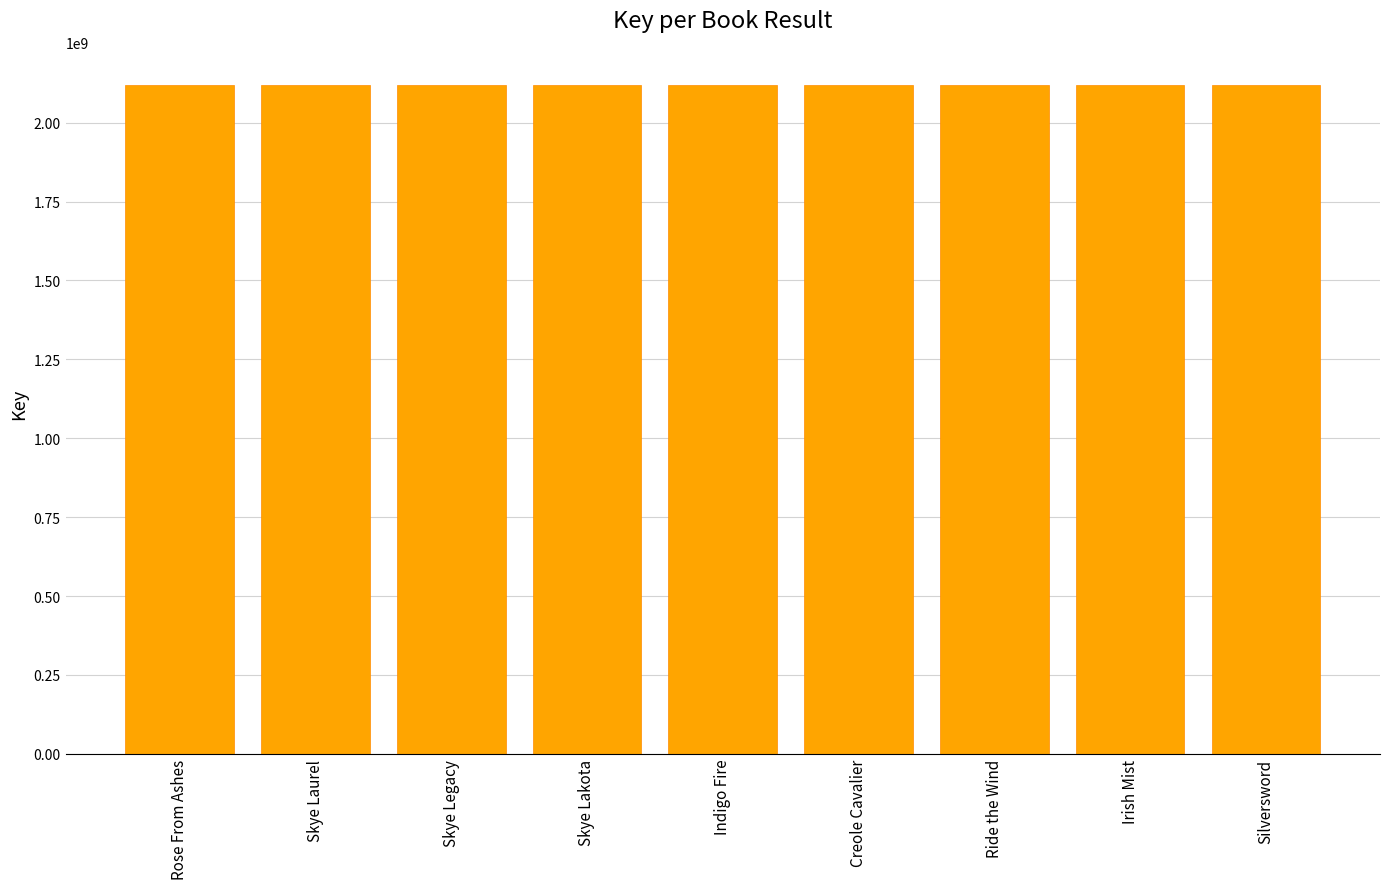

Count the number of data series in this chart.

1